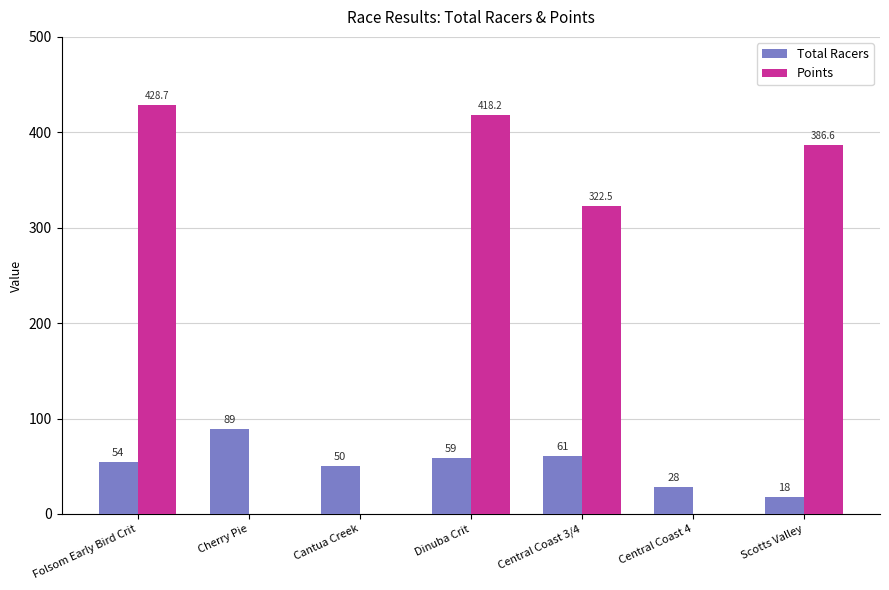

The Total Racers series shows 89.0 at Cherry Pie. True or false?

True